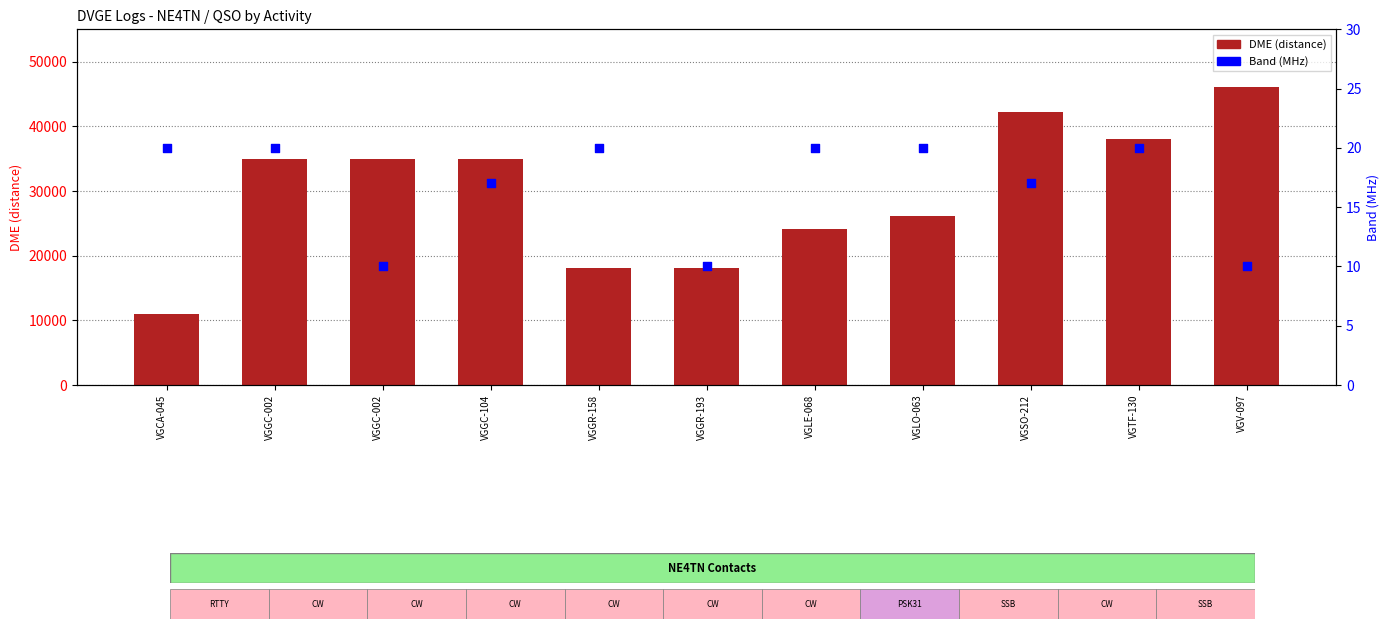

Is the value of DME (distance) at VGTF-130 greater than the value of Band (MHz) at VGGR-193?

Yes